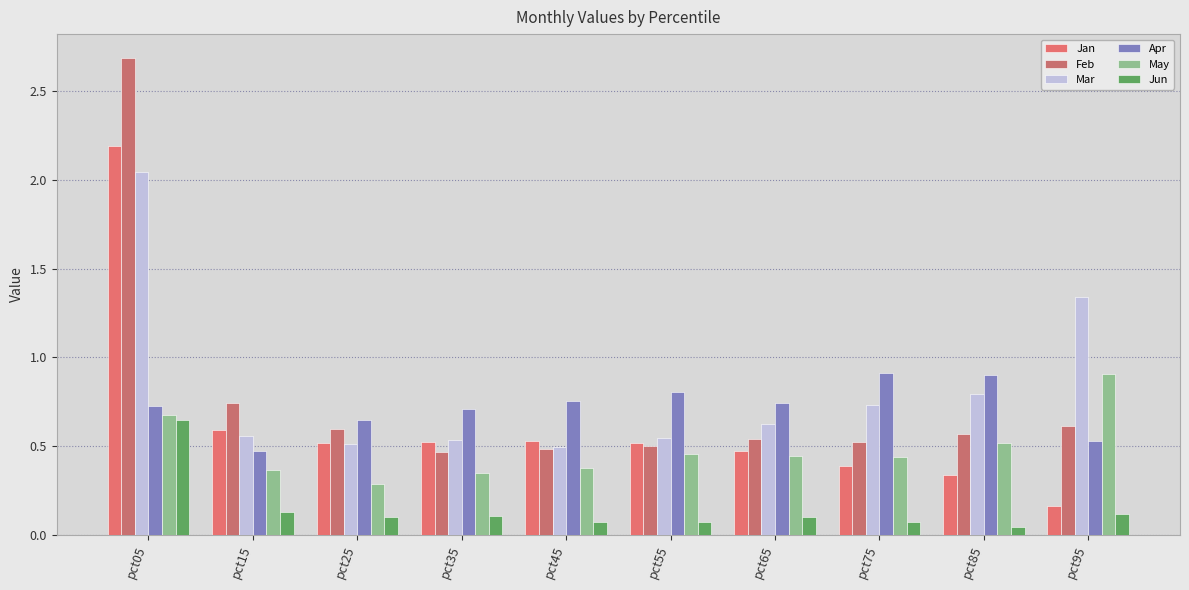

Which series has the largest range (max minus min)?

Feb